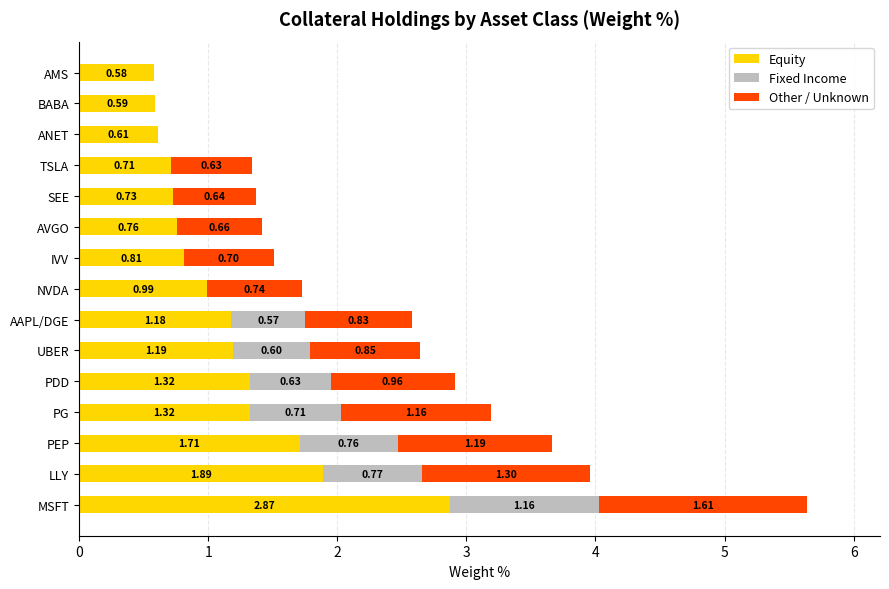

At which category is the sum across all series the highest?

MSFT